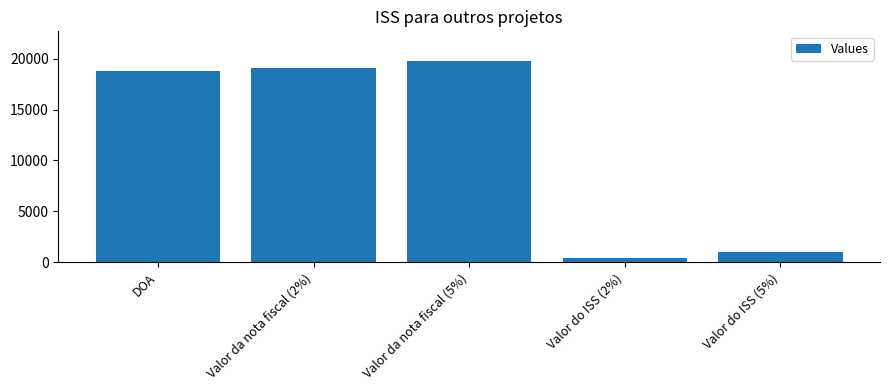

How many series are shown in this chart?

1